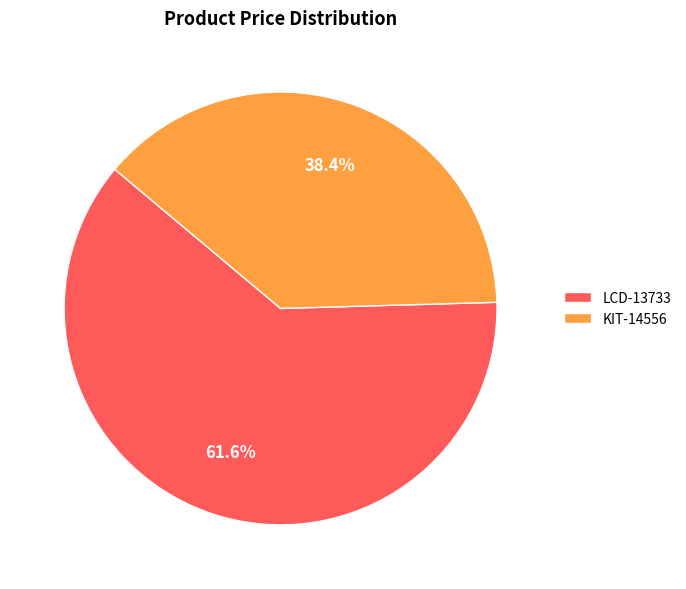

Approximately how many times larger is the value at KIT-14556 compared to LCD-13733?

0.6